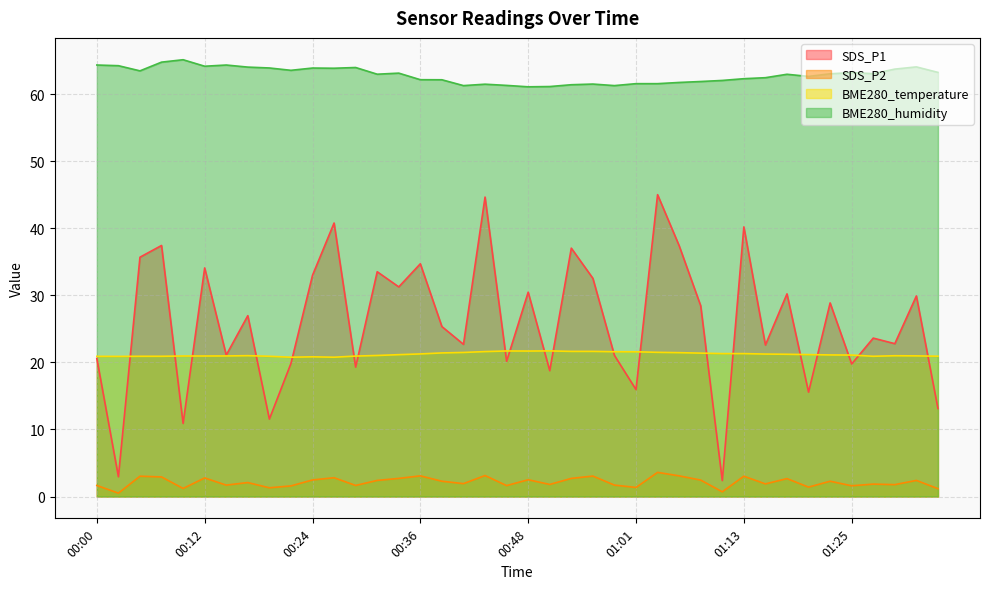

What is the smallest value displayed?

0.5